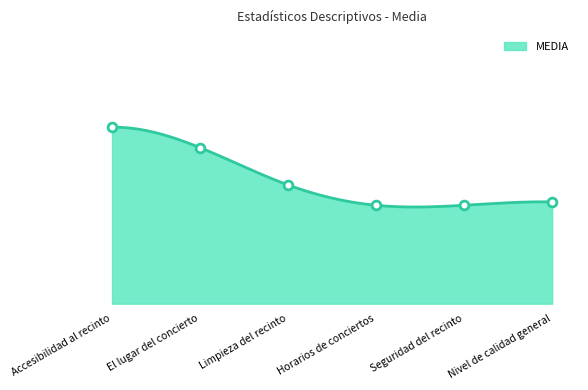

Approximately how many times larger is the value at Accesibilidad al recinto compared to Nivel de calidad general?

1.1